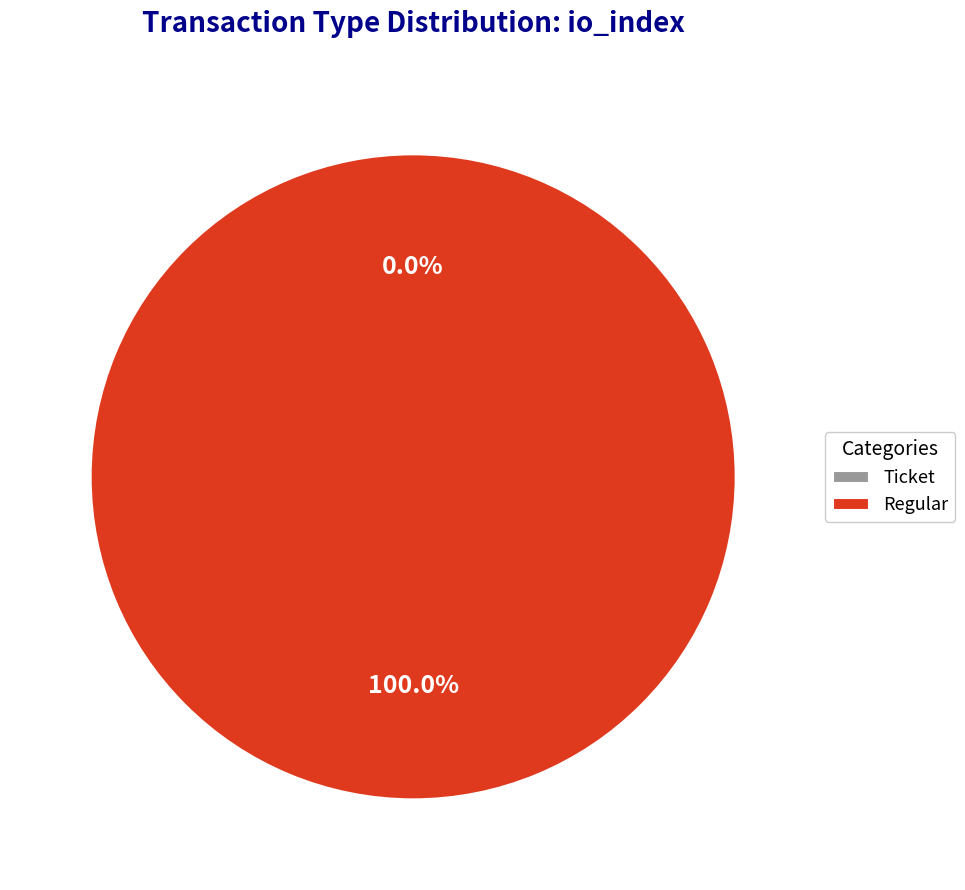

Rank the categories by value from lowest to highest.

Ticket, Regular